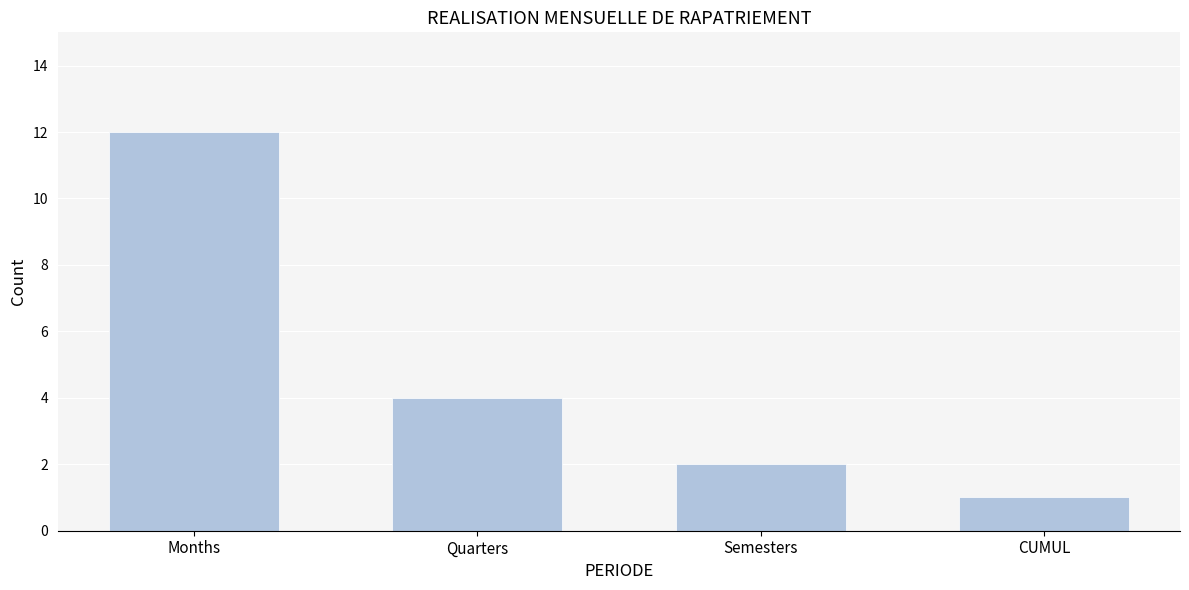

Reading right to left, transcribe all the data shown in this chart.

1	2	4	12